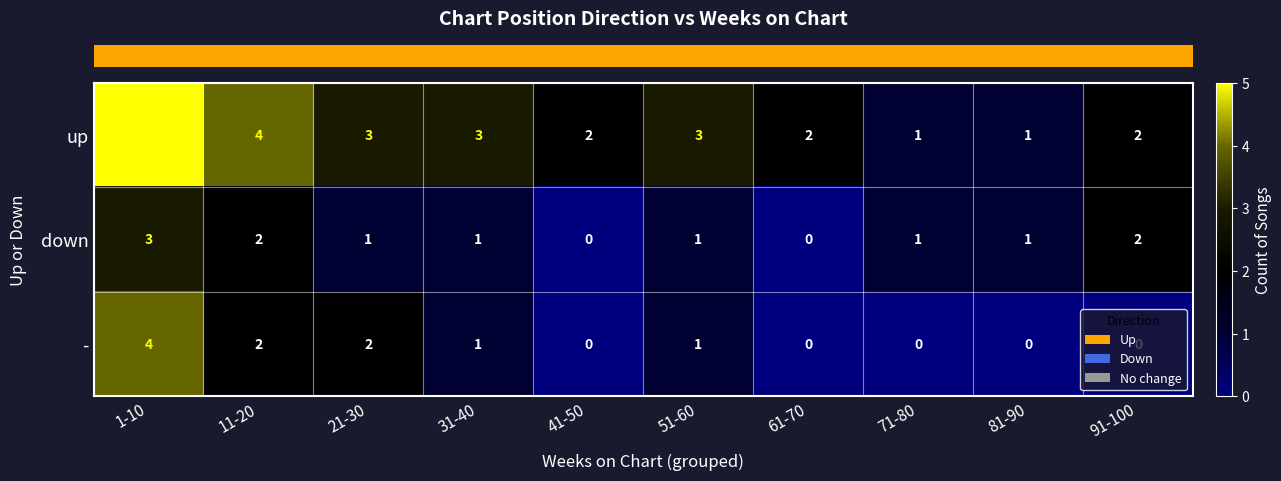

How many down values are between 1 and 2?

7